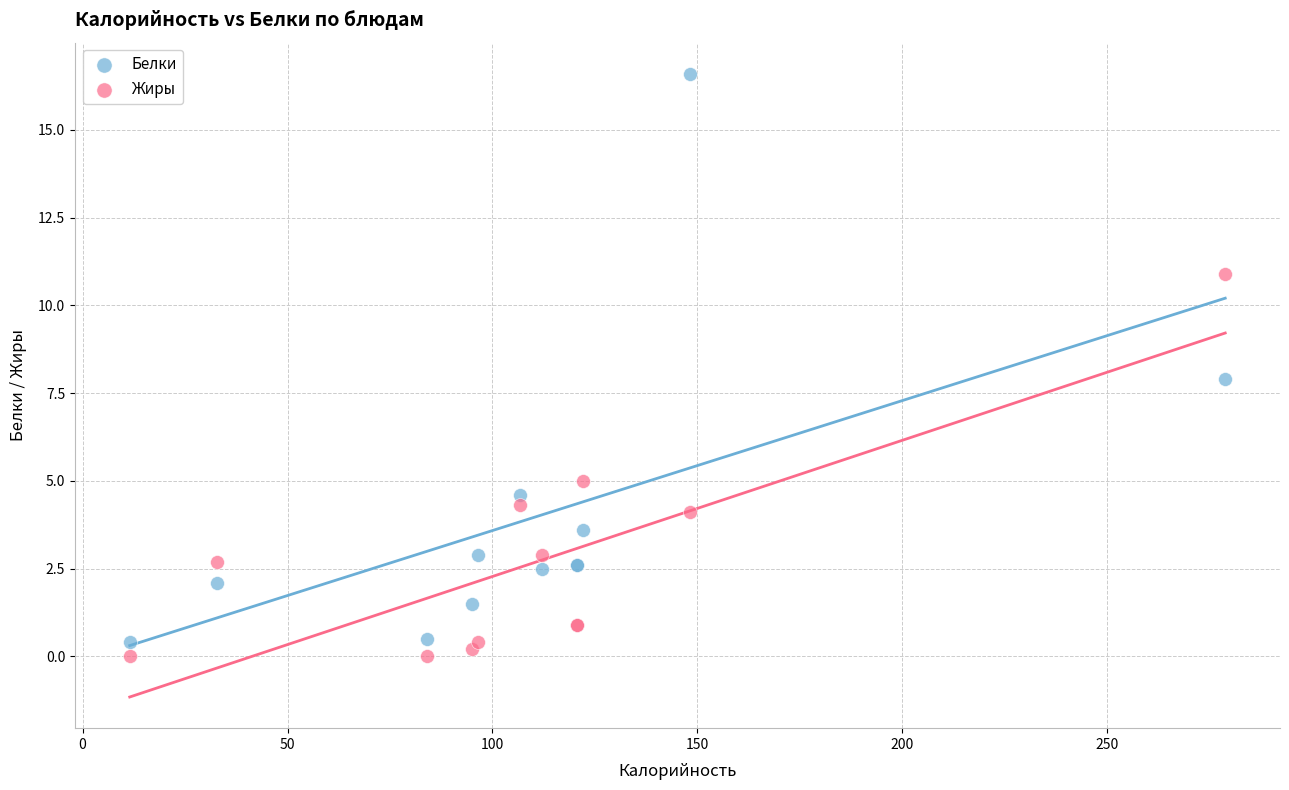

Which series has the widest spread of Y values?

Белки